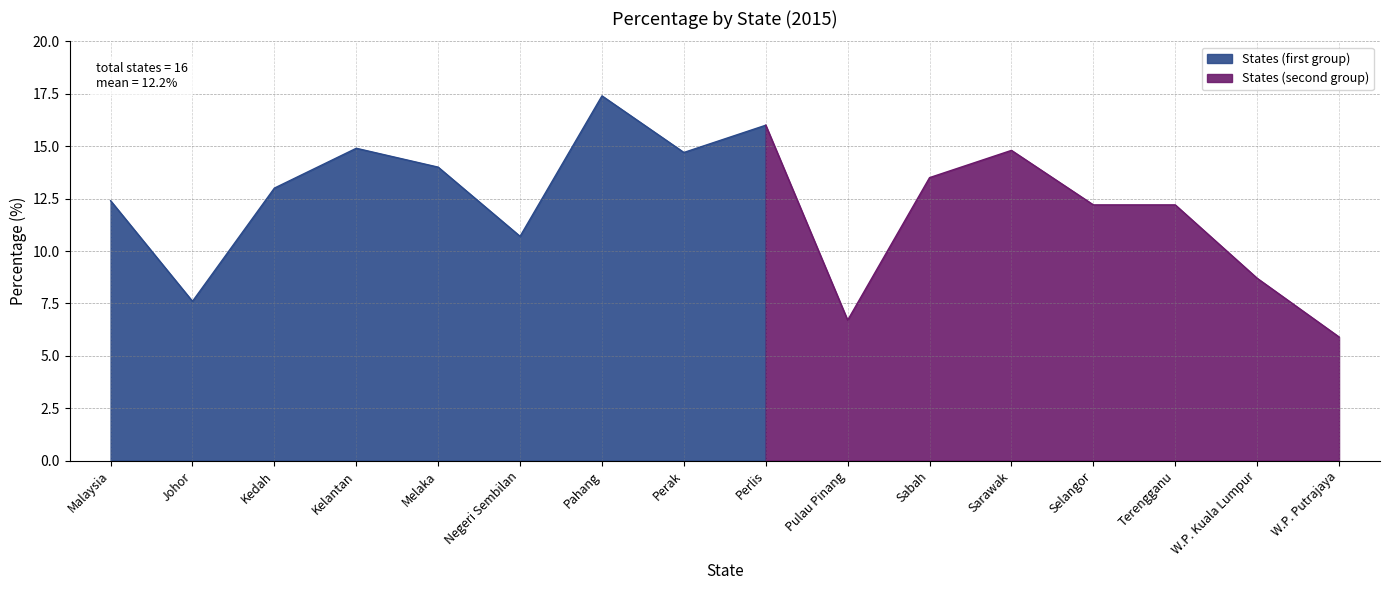

What is the average value?

12.2